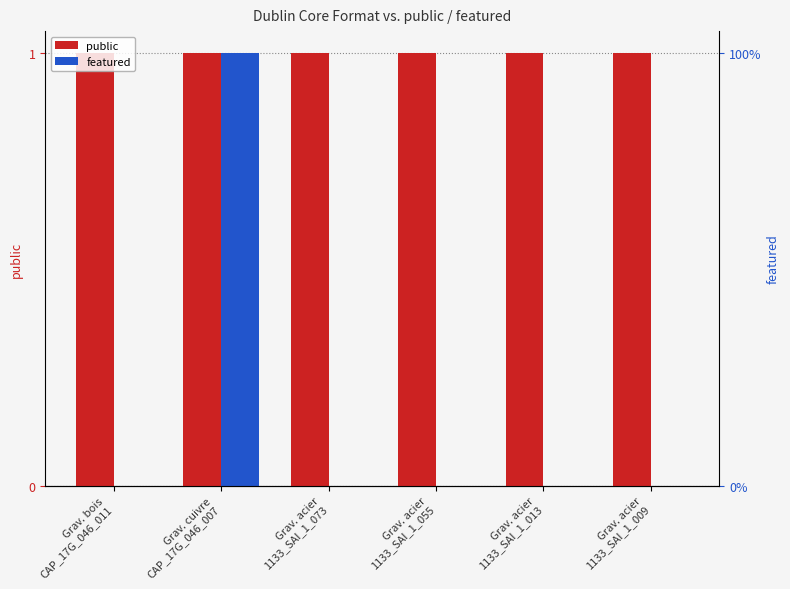

Count the featured values in the range 0 to 1.

6